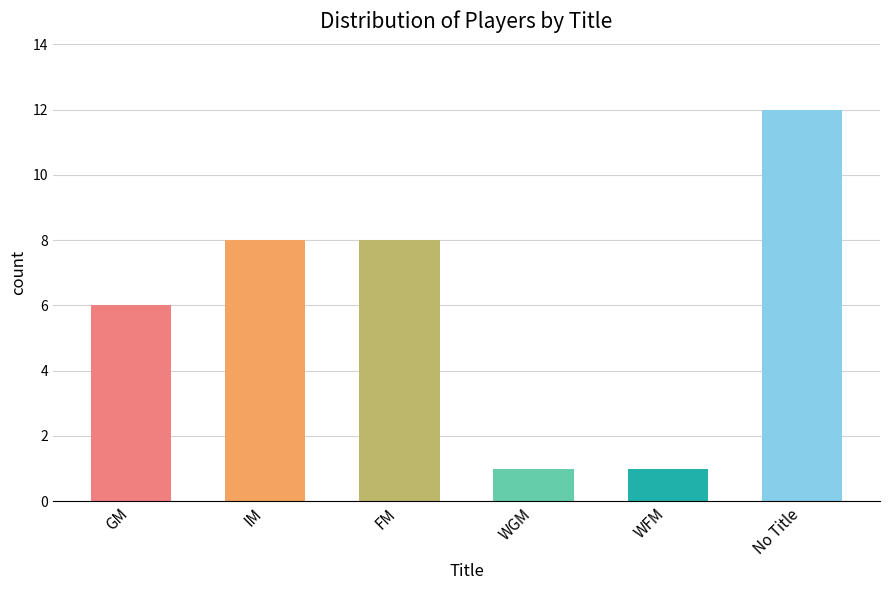

Reading right to left, extract all data points from this chart.

No Title=12	WFM=1	WGM=1	FM=8	IM=8	GM=6